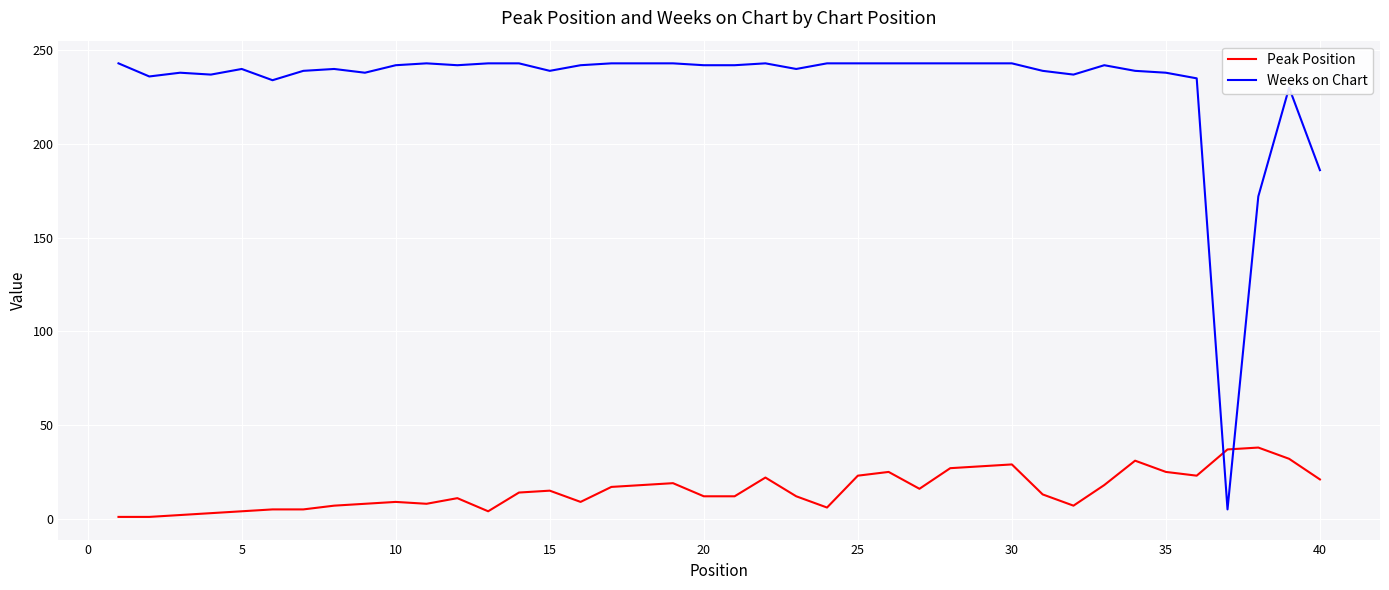

How many times do Peak Position and Weeks on Chart cross each other?

2